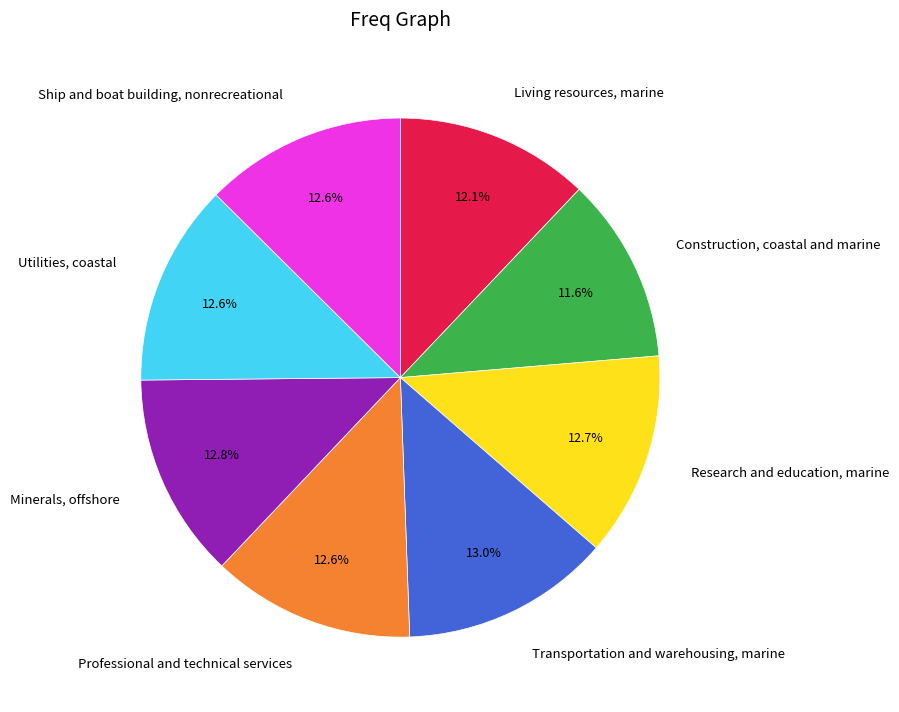

How many segments does this pie chart have?

8